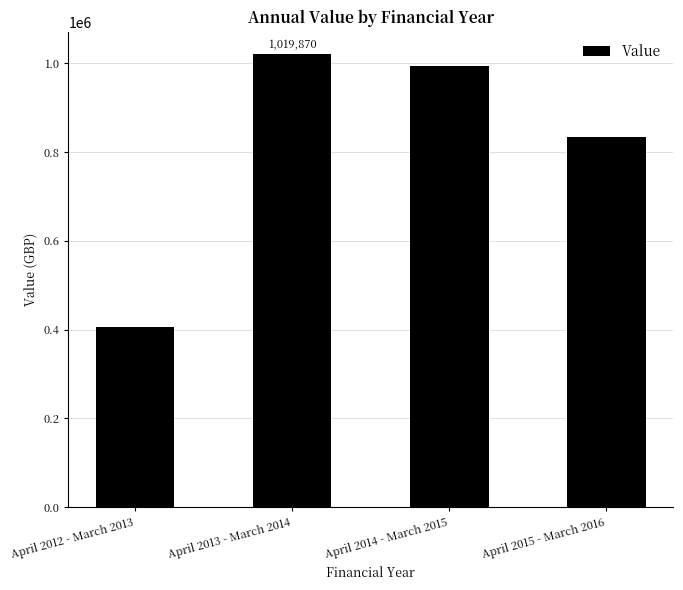

Reading right to left, extract all data points from this chart.

April 2015 - March 2016=832897	April 2014 - March 2015=994195	April 2013 - March 2014=1019870	April 2012 - March 2013=406581